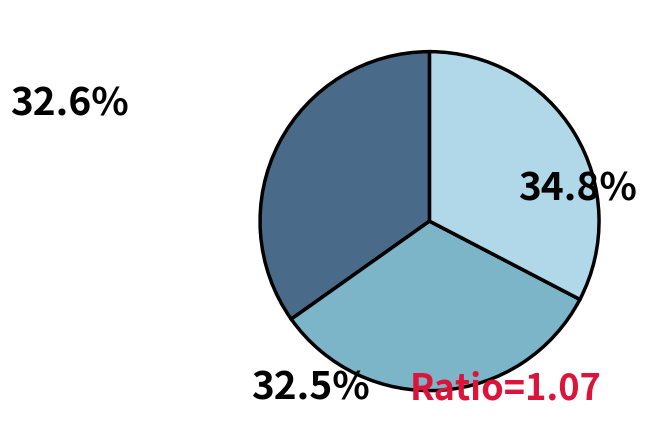

Is there any slice that represents more than half of the pie?

No